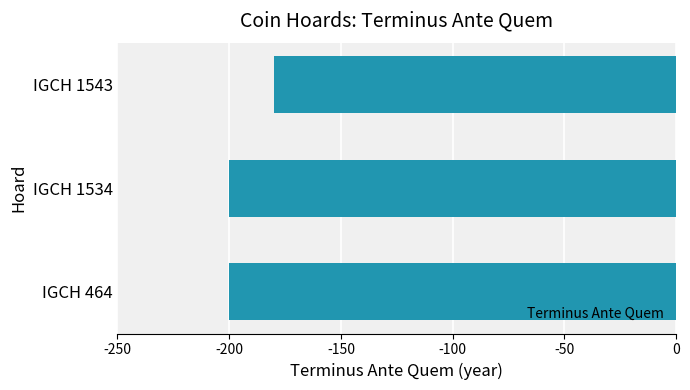

What is the sum of all values?

-580